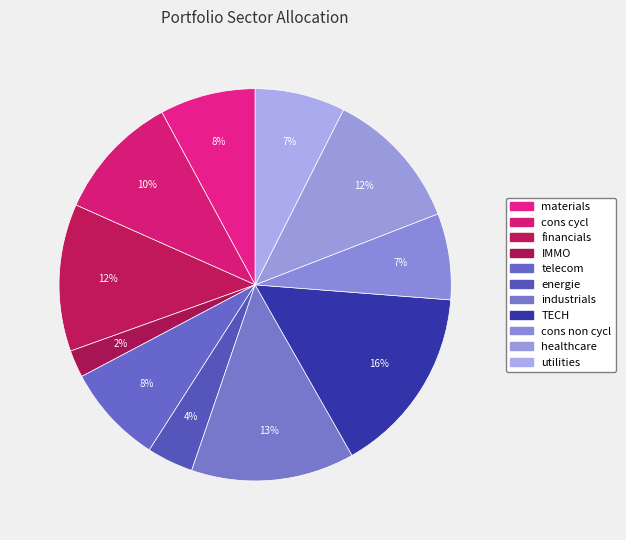

How many slices are in this pie chart?

11